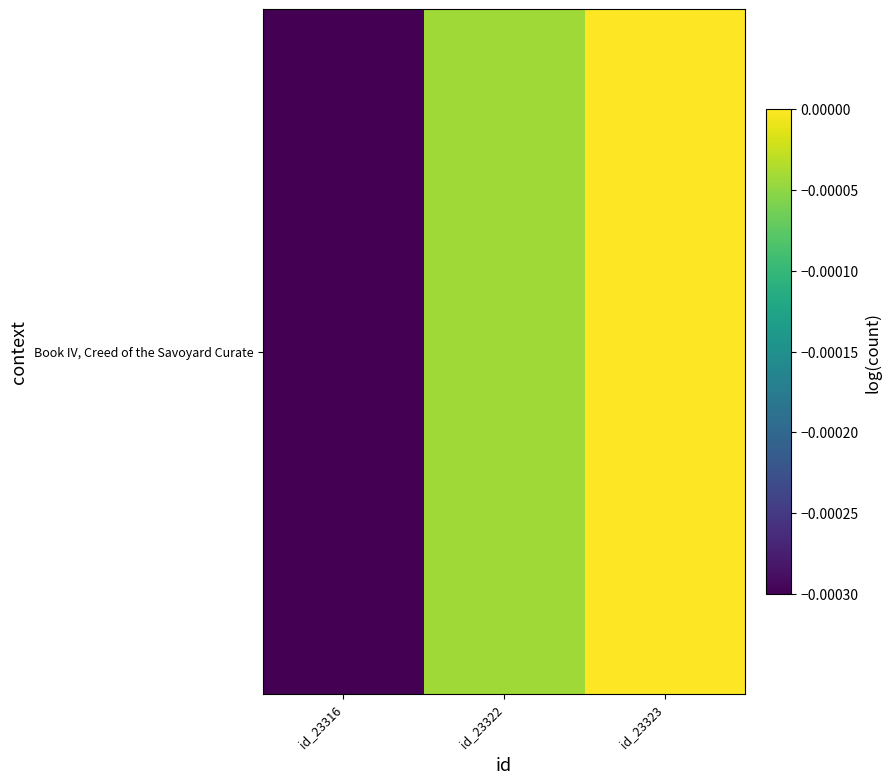

Is it true that the value at id_23322 is -0.0?

False